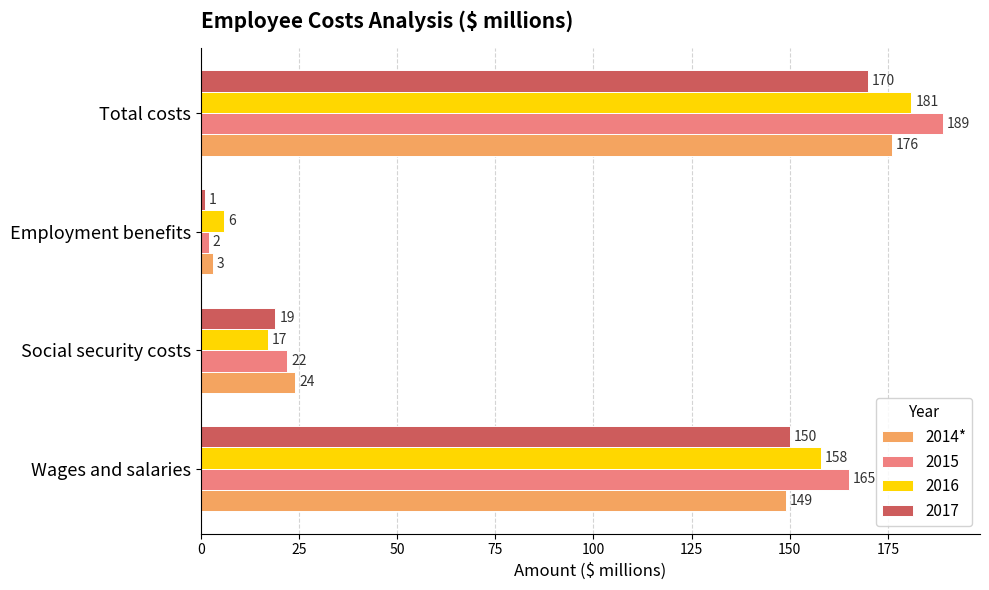

What is the difference between the second highest and second lowest values in the 2016 series?

141